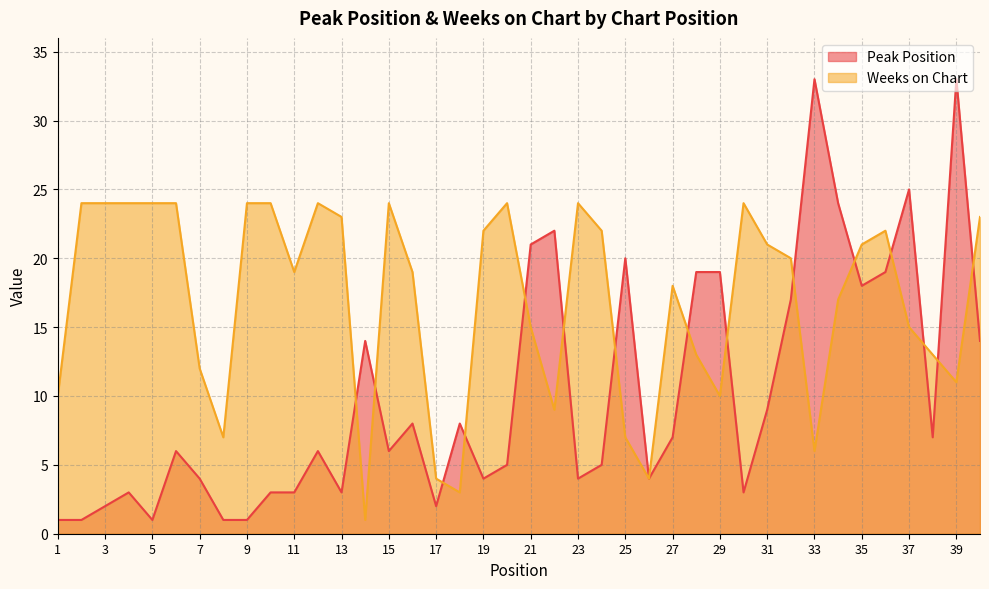

Which has a higher value, 13 or 29?

29